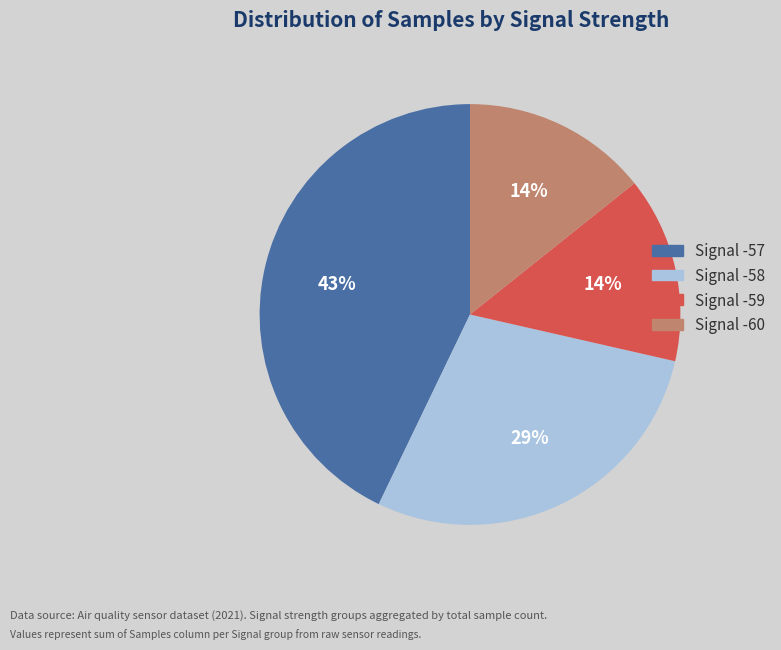

To the nearest percent, what is the average slice percentage?

25%